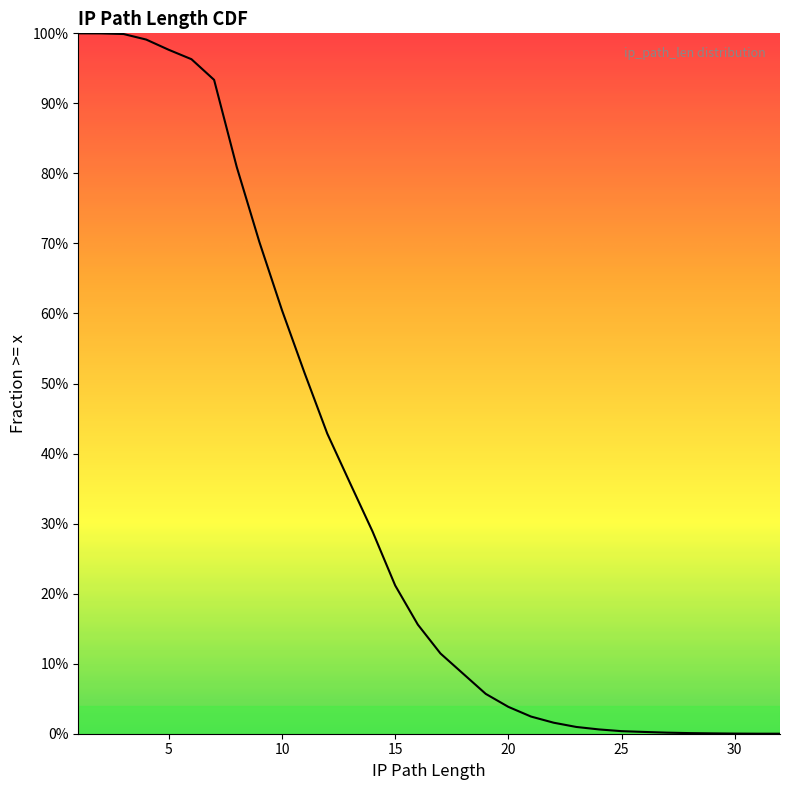

How many lines are shown in the chart?

1